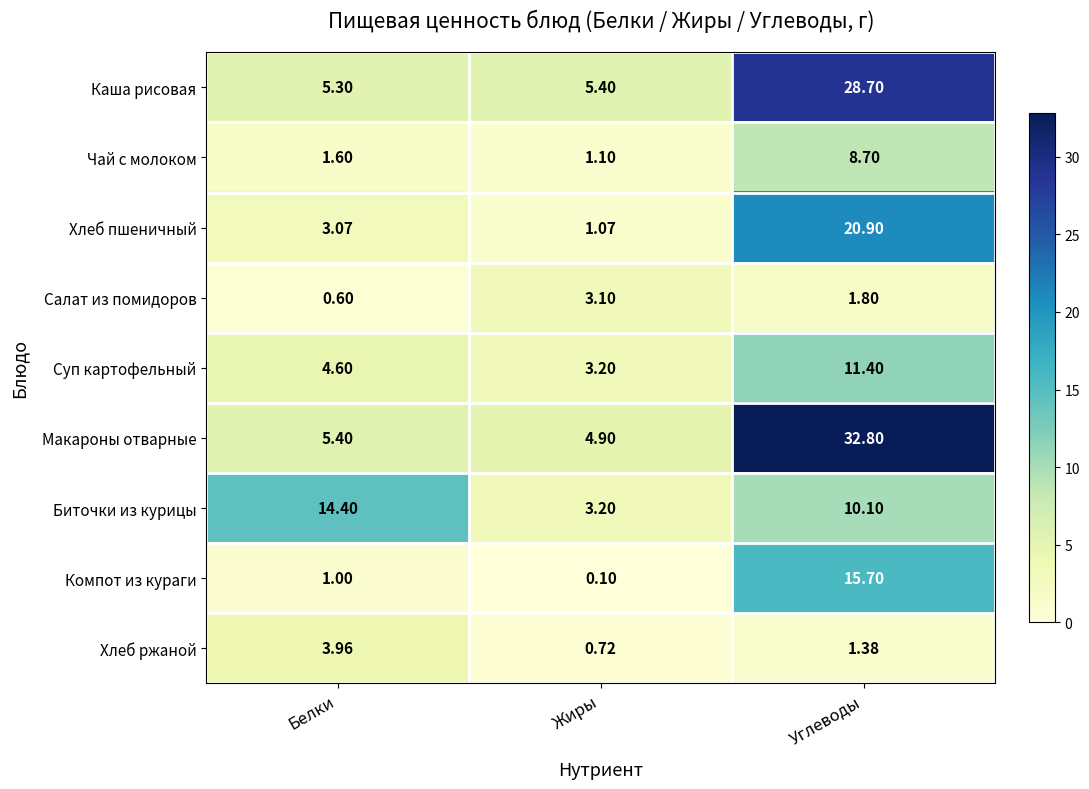

Which category has the lowest value across all series?

Жиры